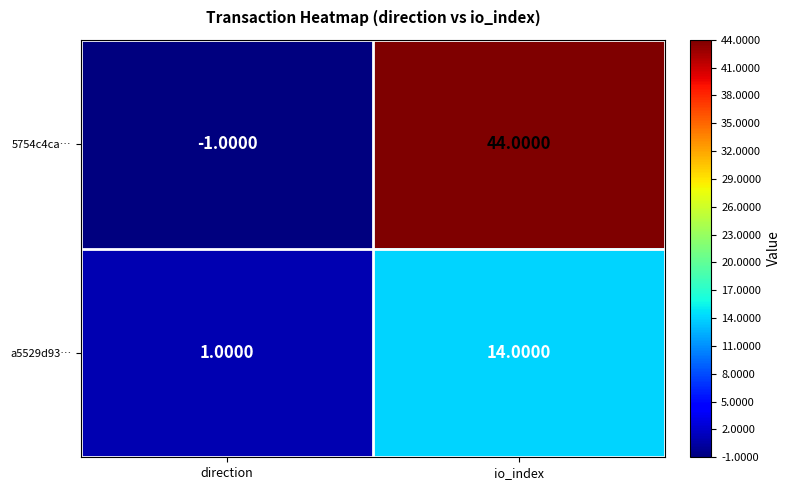

Which series changed the most between direction and io_index?

5754c4ca…